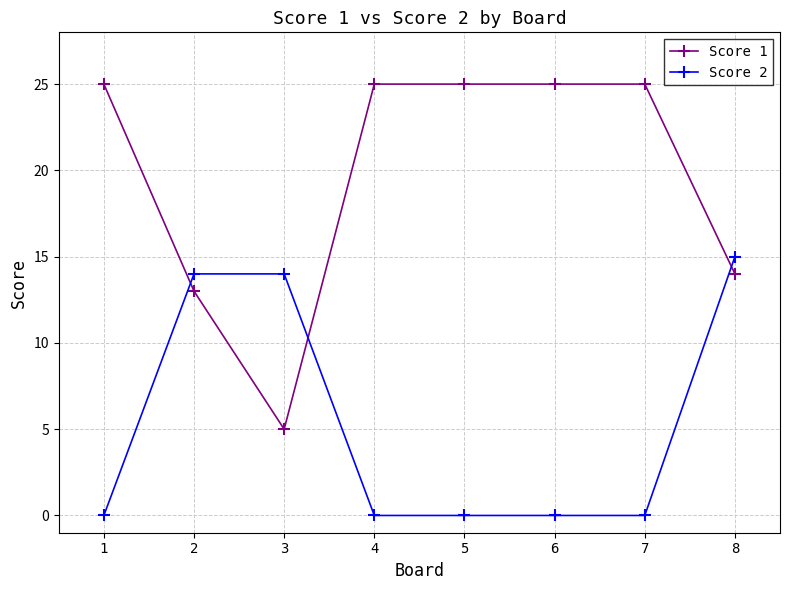

After their last crossing, which series has the higher values: Score 2 or Score 1?

Score 2